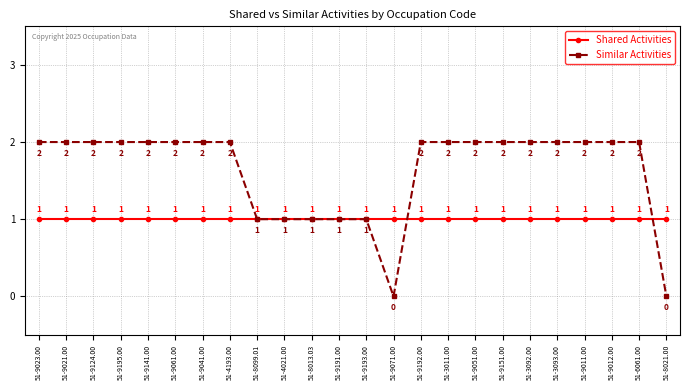

What is the label of the 11th point from the right?

51-9071.00